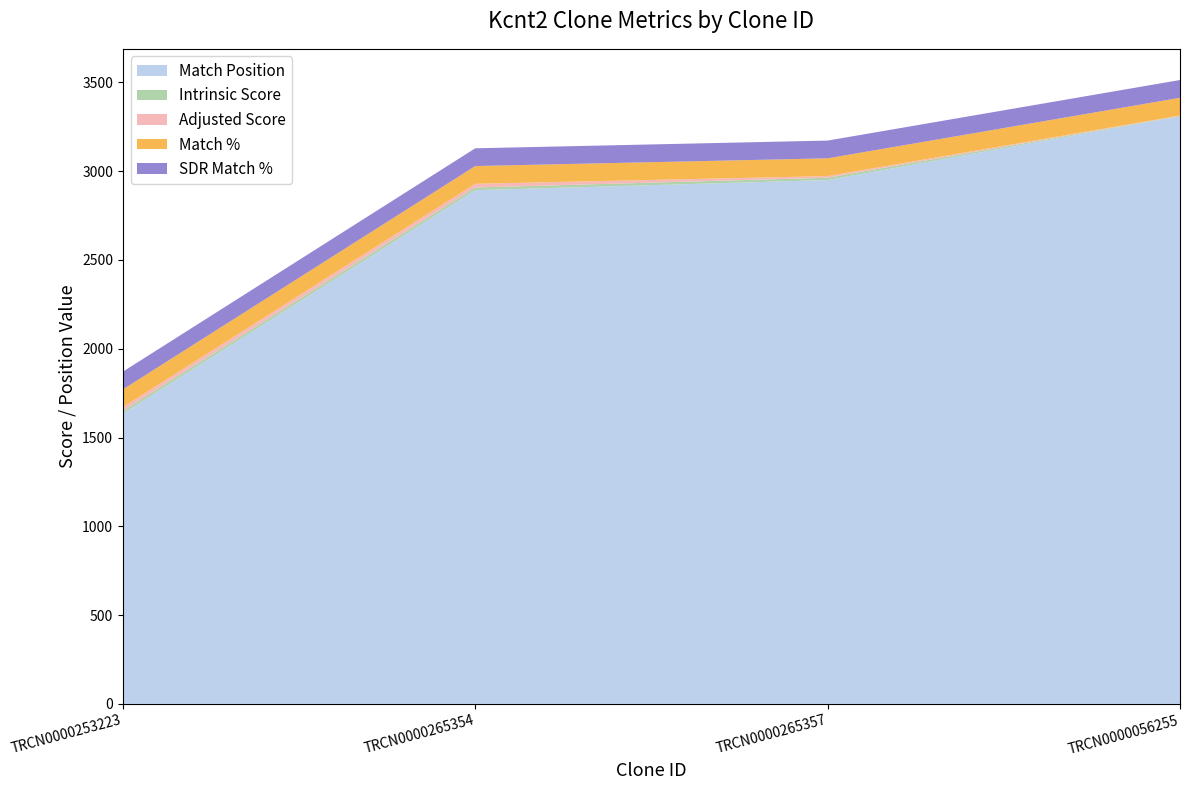

Reading right to left, transcribe all the data shown in this chart.

Match Position: 3309.0	2950.0	2893.0	1635.0
Intrinsic Score: 2.6	13.2	15.0	15.0
Adjusted Score: 1.8	9.2	21.0	21.0
Match %: 100.0	100.0	100.0	100.0
SDR Match %: 100.0	100.0	100.0	100.0